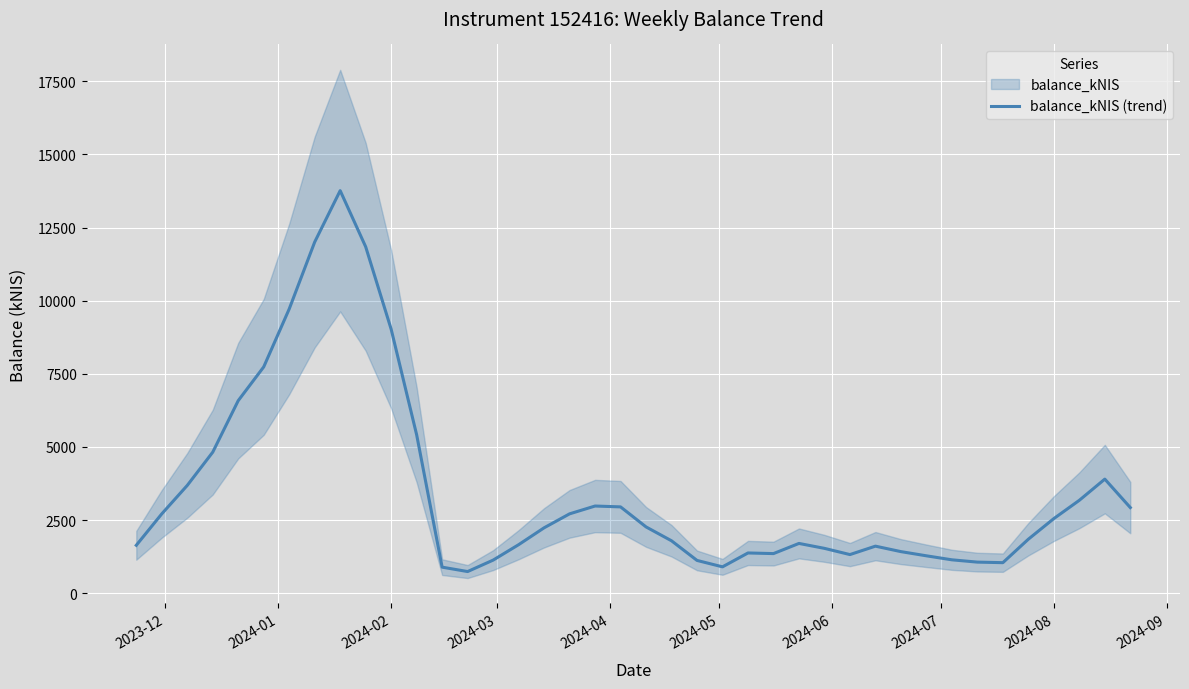

What is the value of the 17th point from the left?

2237.6